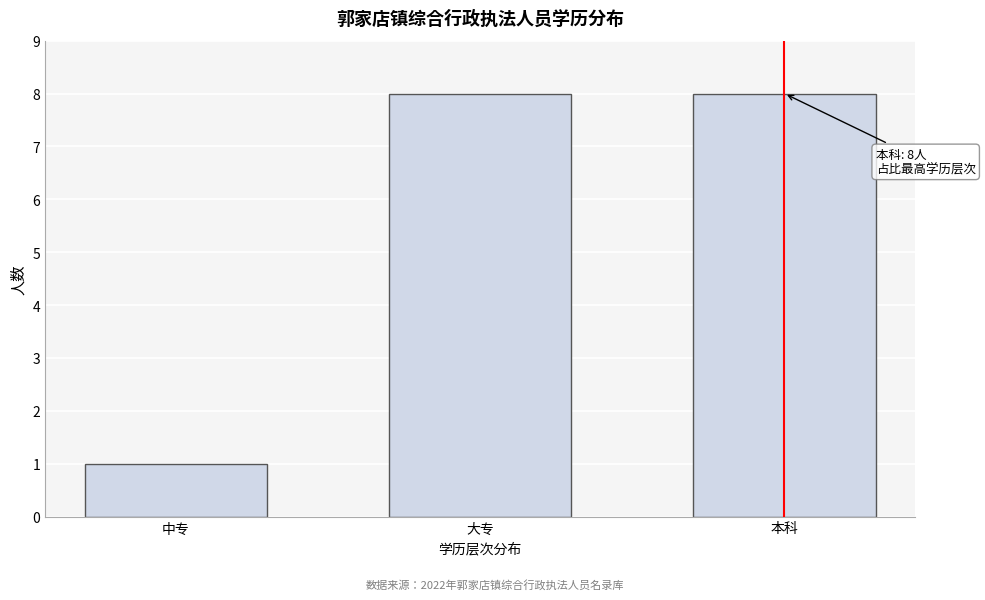

Reading left to right, list all the values displayed in this chart.

中专=1	大专=8	本科=8